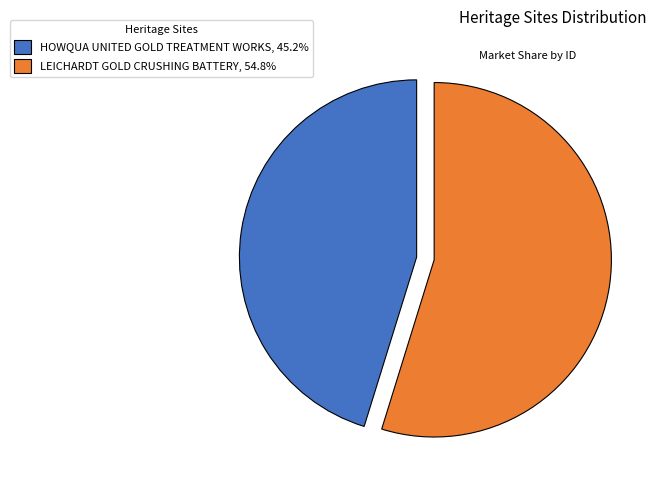

What is the ratio of the value at LEICHARDT GOLD CRUSHING BATTERY to the value at HOWQUA UNITED GOLD TREATMENT WORKS?

1.2